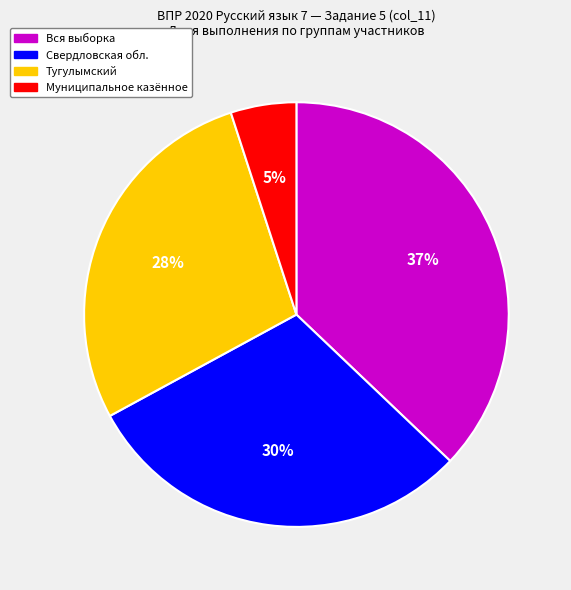

True or false: Свердловская обл. accounts for 30% of the total.

True